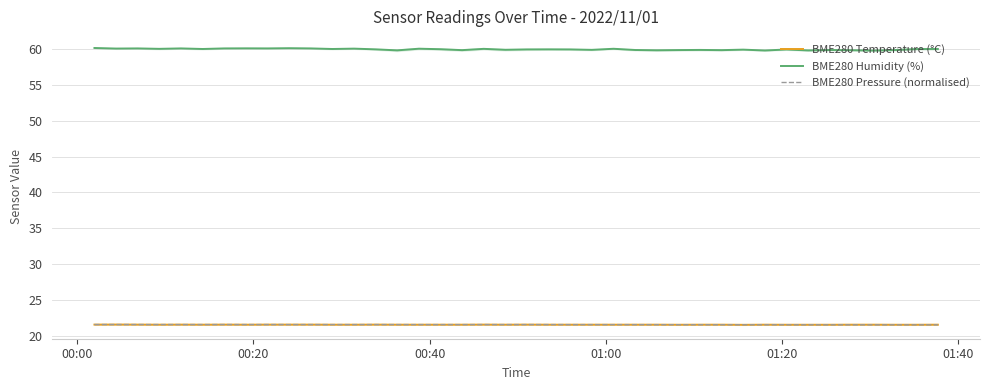

How many lines are shown in the chart?

3